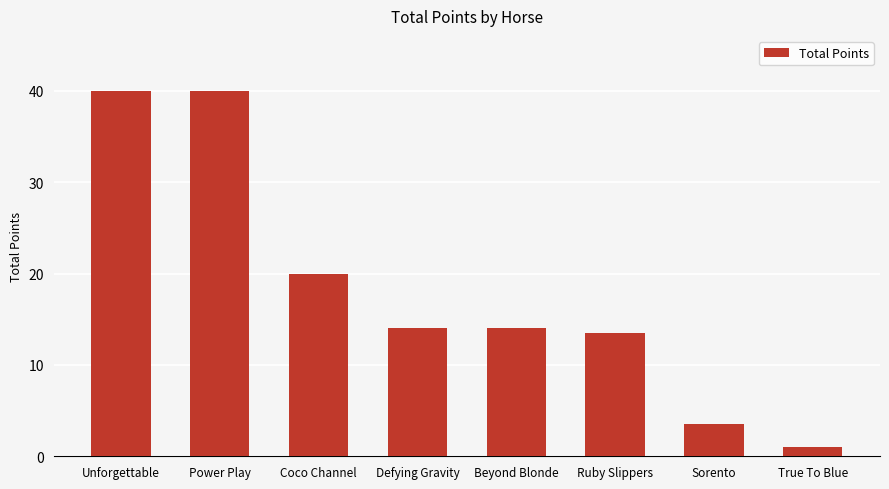

Reading left to right, transcribe all the data shown in this chart.

Unforgettable=40.0	Power Play=40.0	Coco Channel=20.0	Defying Gravity=14.0	Beyond Blonde=14.0	Ruby Slippers=13.5	Sorento=3.5	True To Blue=1.0